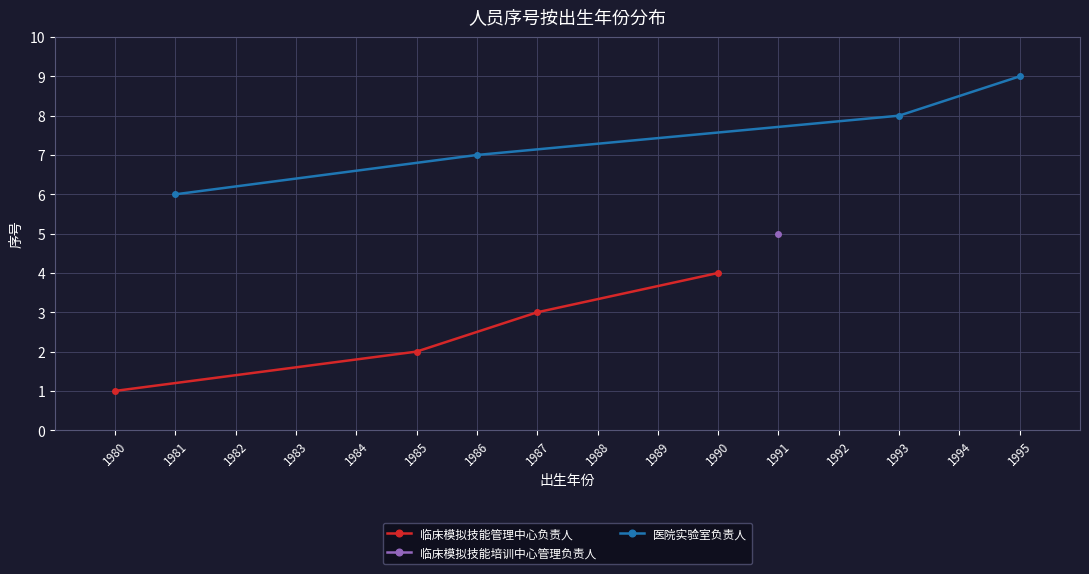

The value of 临床模拟技能管理中心负责人 at 1985 is 1. True or false?

False